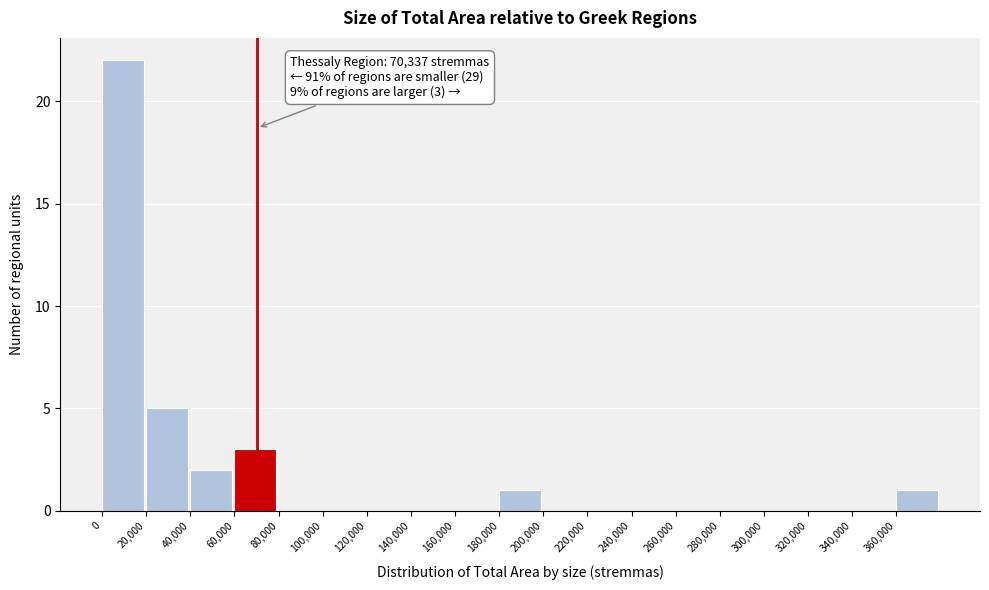

Which range on the x-axis has the tallest bar?

0 to 20000